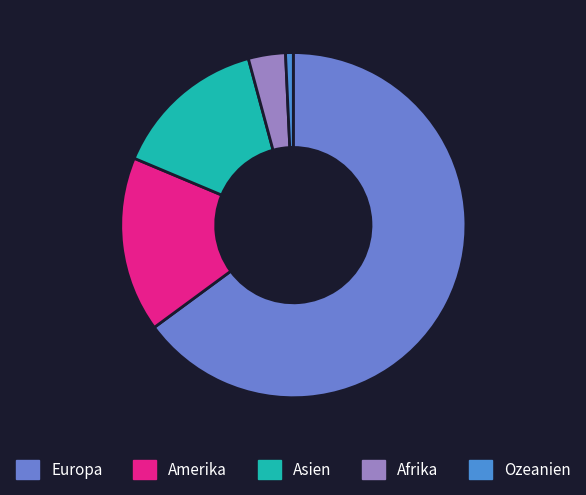

What percentage do Amerika and Asien together represent?

30.9%